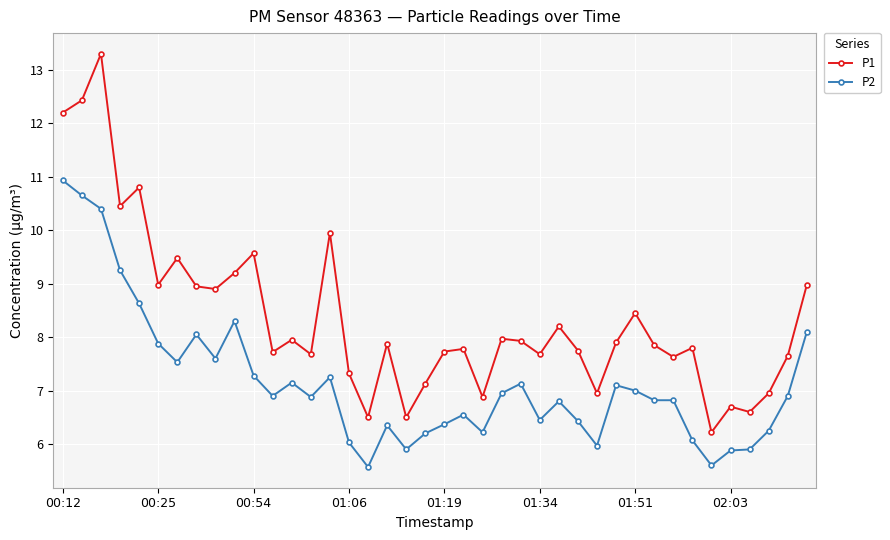

Which series has the largest total across all categories?

P1